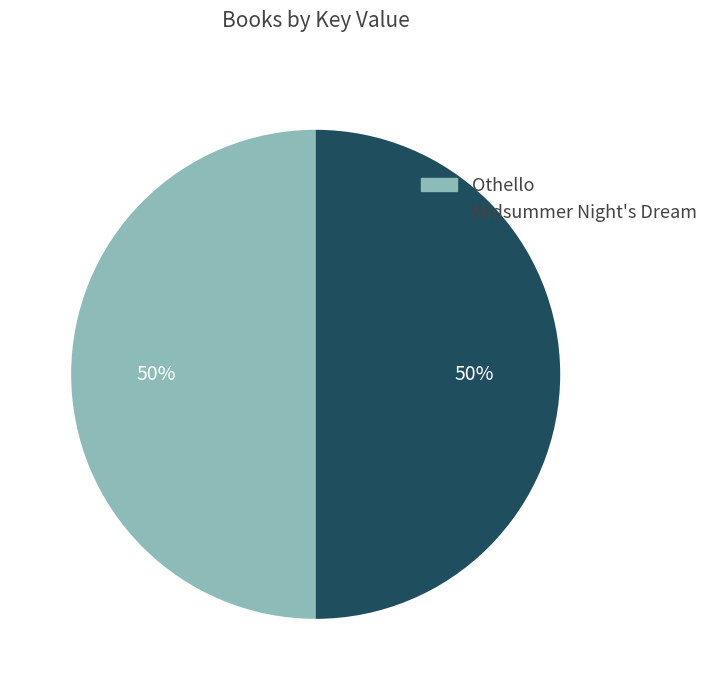

Count the number of slices in the pie.

2